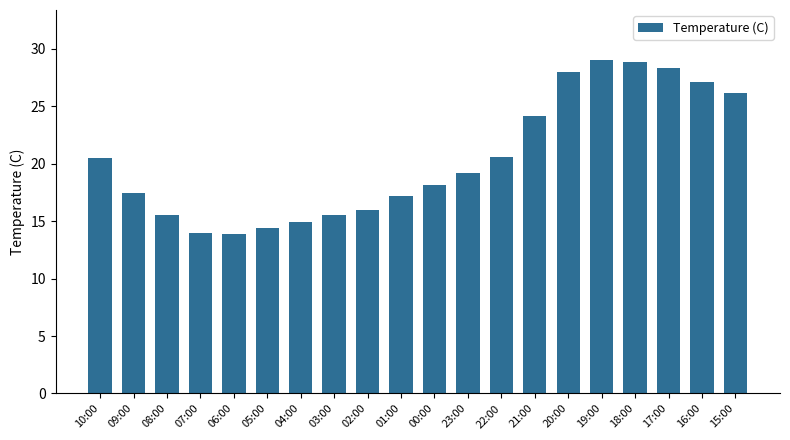

Read the value at 08:00.

15.5